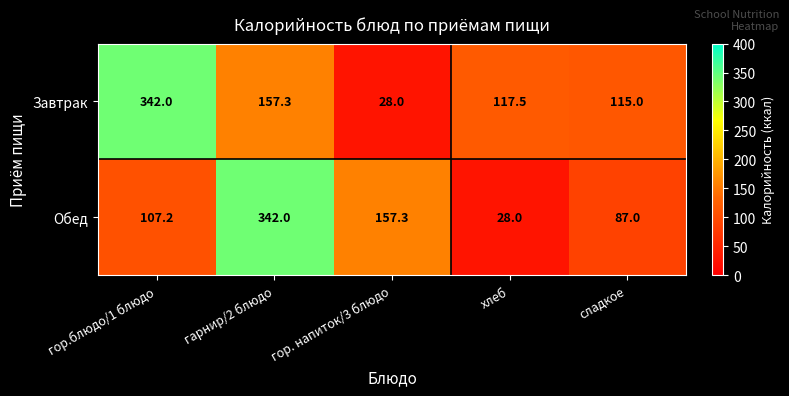

True or false: Обед has a value of 107.2 at гор.блюдо/1 блюдо.

True